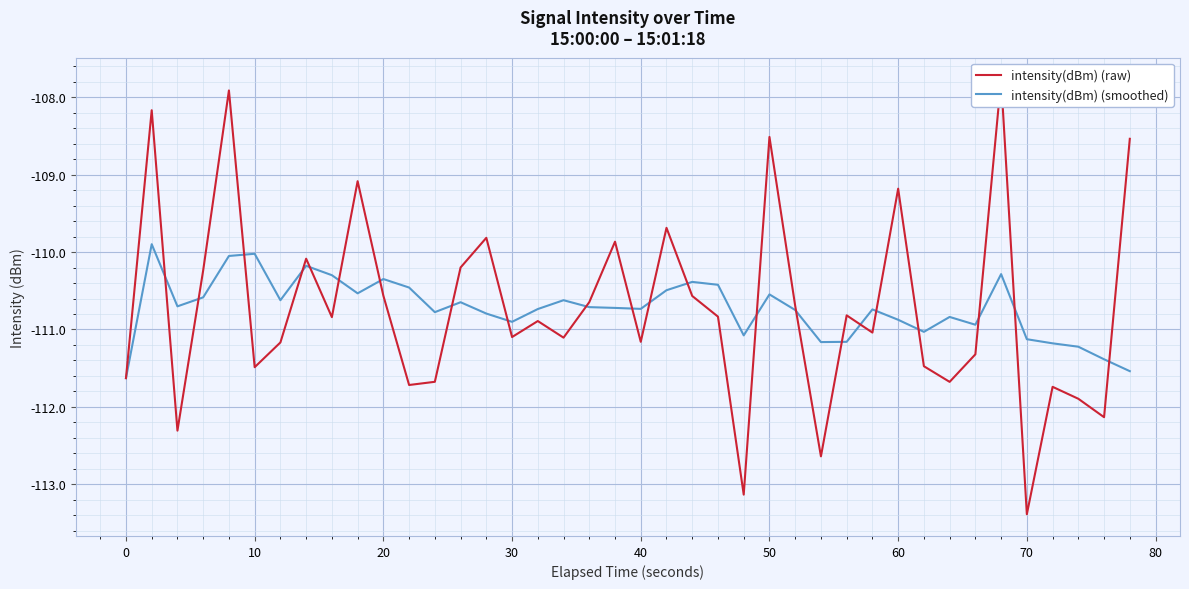

What is the minimum value shown in the chart?

-113.4